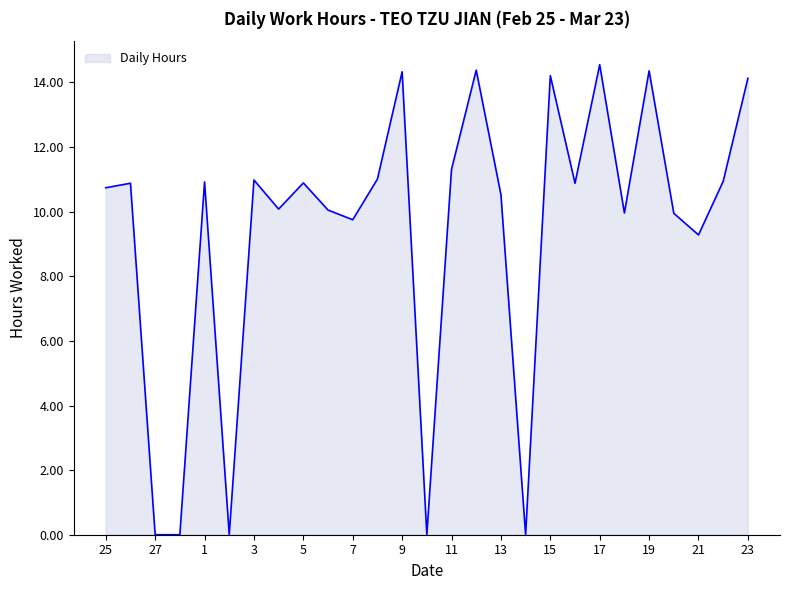

What is the greatest value displayed?

14.6